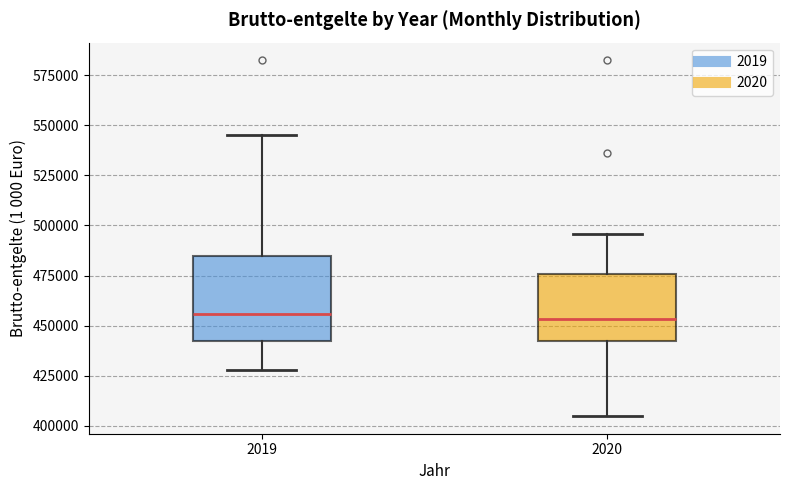

Which box is the tallest, from its lower edge to its upper edge?

2019